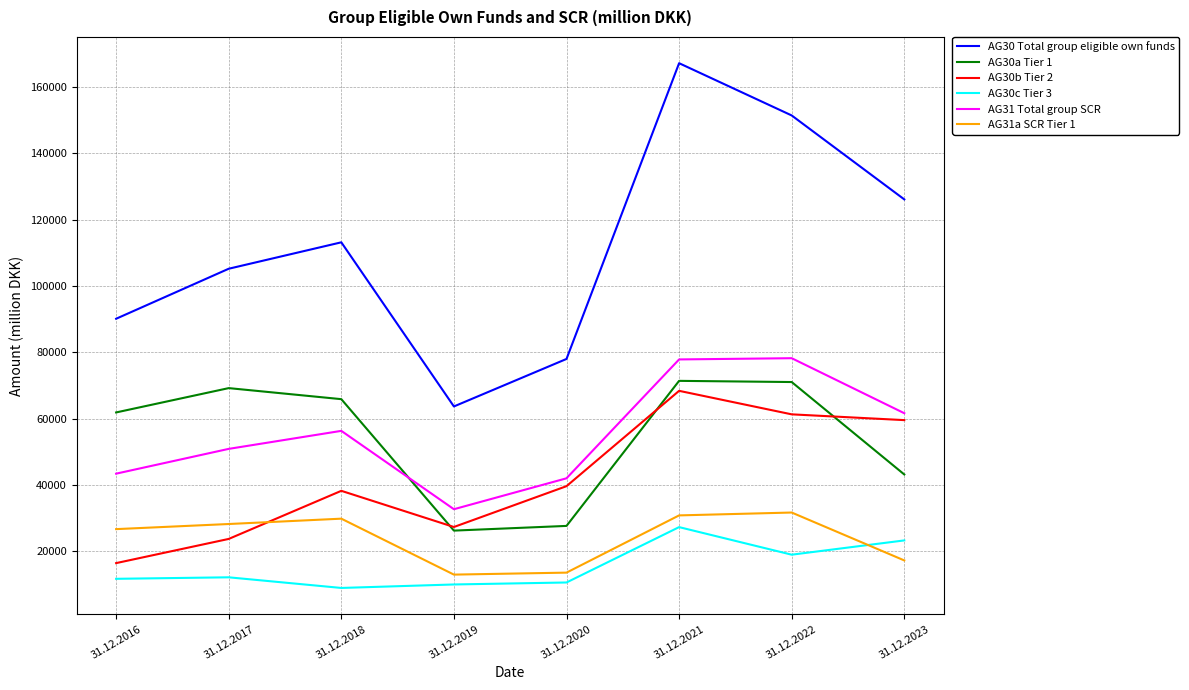

The value of AG30b Tier 2 at 31.12.2022 is 13099.1. True or false?

False